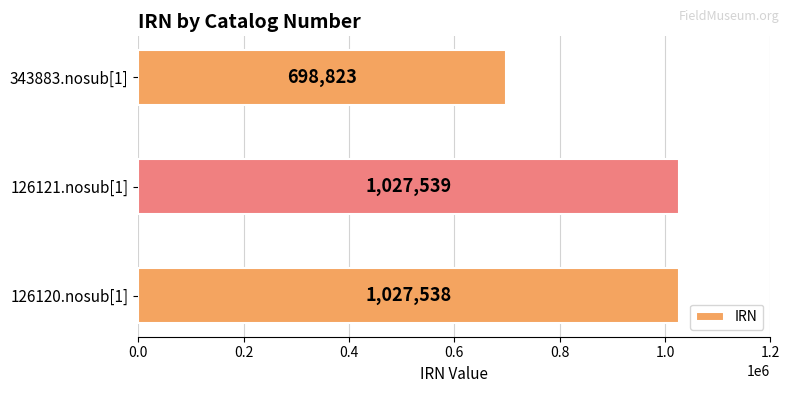

The value at 343883.nosub[1] is 698823. True or false?

True